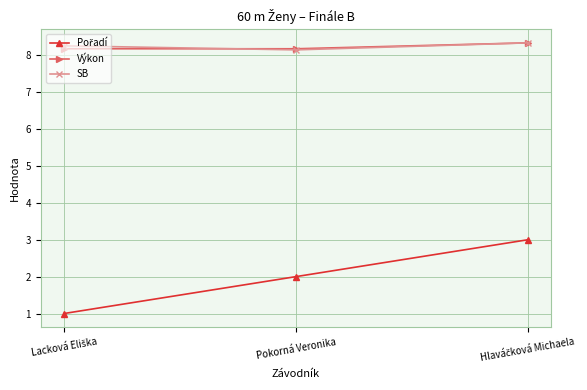

What is the minimum value shown in the chart?

1.0